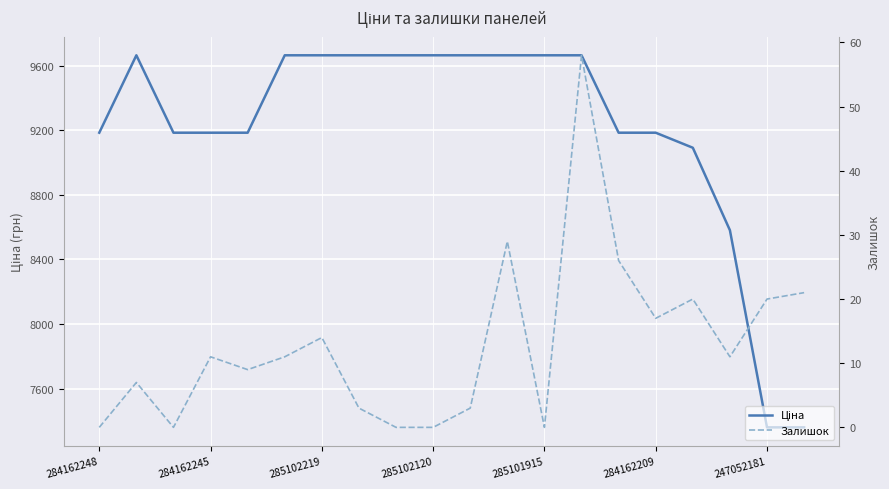

What value does the Ціна series have at 19?

7360.2